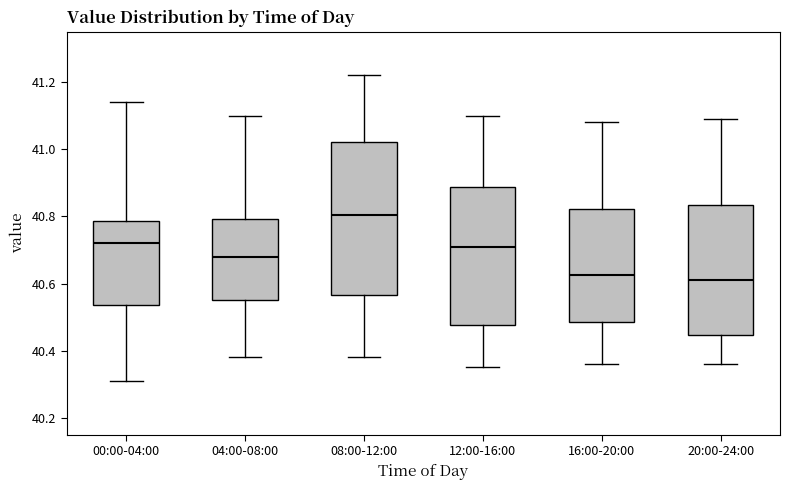

Reading left to right, read every box against the y-axis: the position of its median line, the range the box covers, and the ends of its whiskers. The values are not printed on the chart, so give them approximately, as read against the axis.

00:00-04:00: median 40.72, box 40.54 to 40.78, whiskers 40.32 to 41.14
04:00-08:00: median 40.68, box 40.56 to 40.80, whiskers 40.38 to 41.10
08:00-12:00: median 40.80, box 40.56 to 41.02, whiskers 40.38 to 41.22
12:00-16:00: median 40.72, box 40.48 to 40.88, whiskers 40.36 to 41.10
16:00-20:00: median 40.62, box 40.48 to 40.82, whiskers 40.36 to 41.08
20:00-24:00: median 40.62, box 40.44 to 40.84, whiskers 40.36 to 41.10